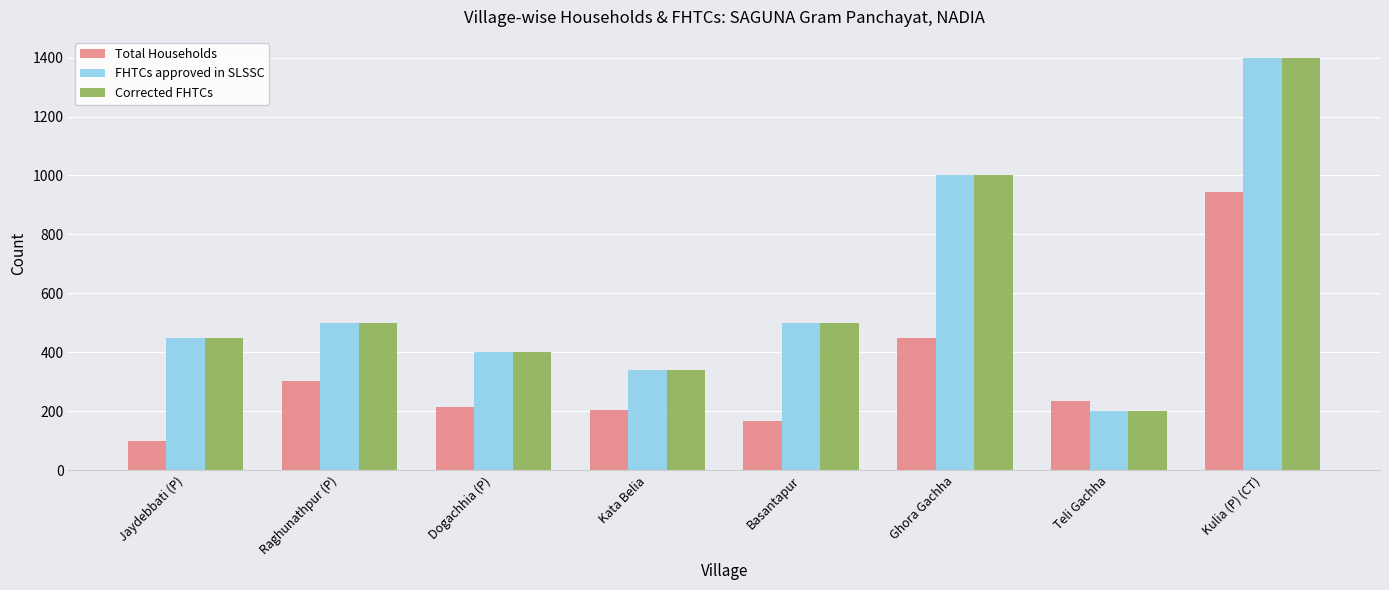

What is the smallest value displayed?

100